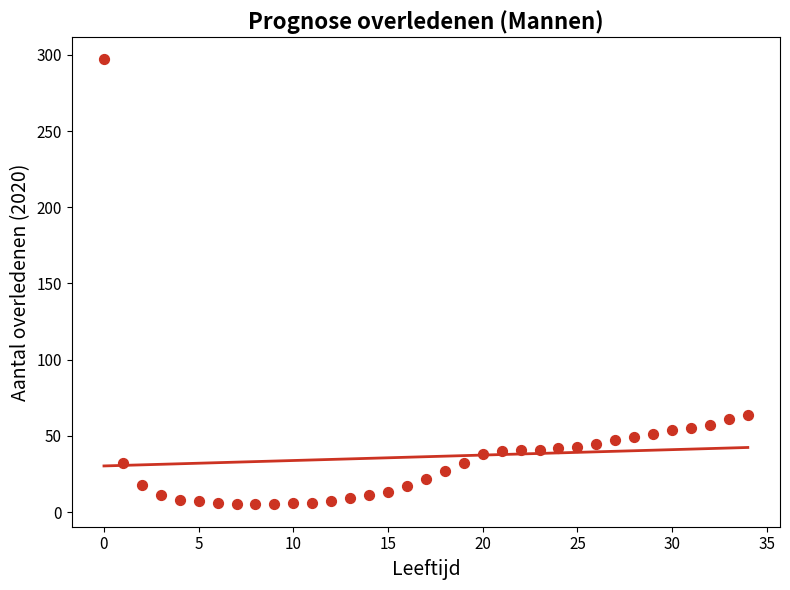

What is the range of Y values (max minus min)?

292